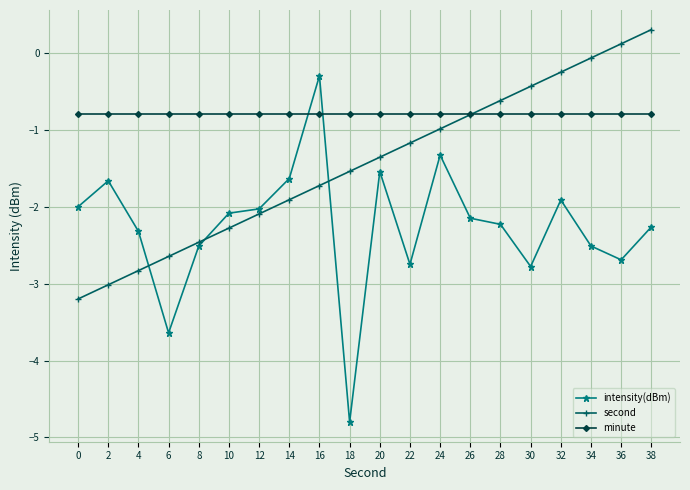

The value of intensity(dBm) at 2 is -1.2. True or false?

False